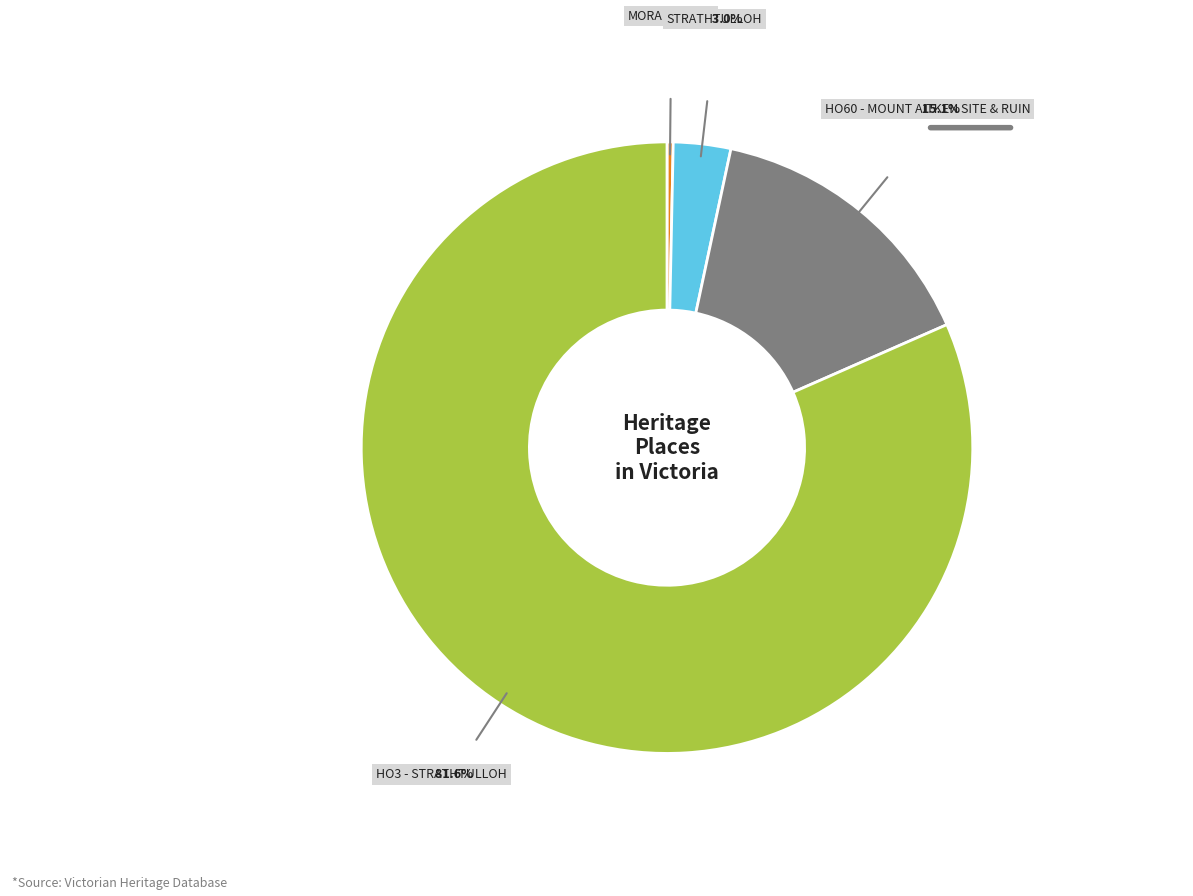

How many segments does this pie chart have?

4